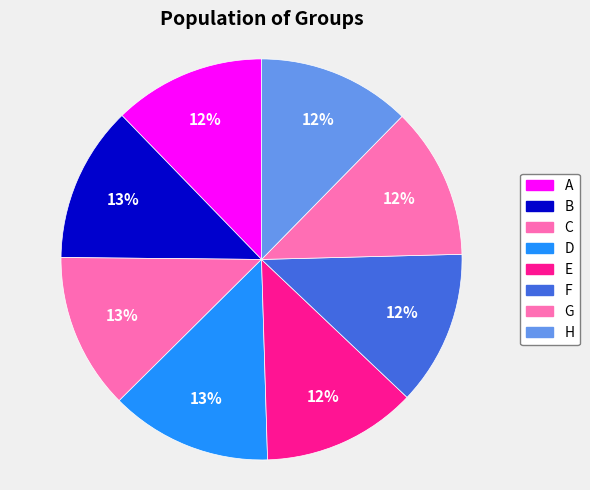

Is C the majority of the pie?

No